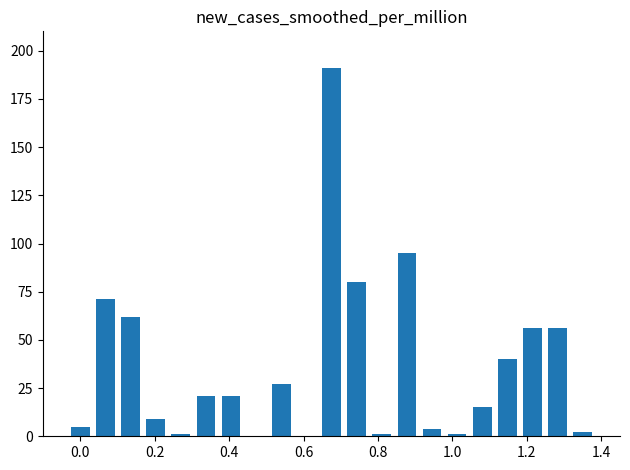

What is the sum of all values?

758